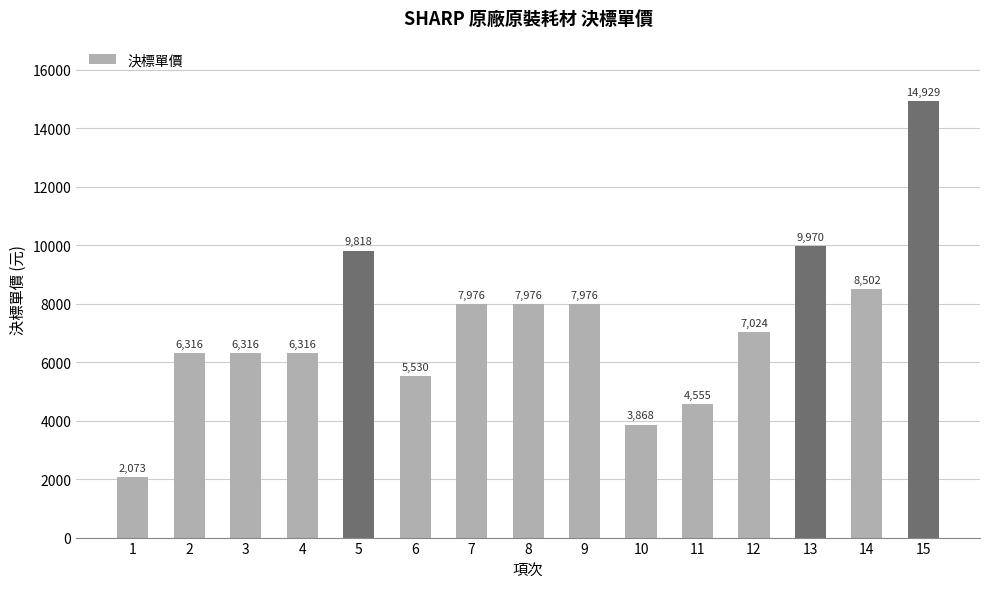

Where does the data first go above 7024?

5